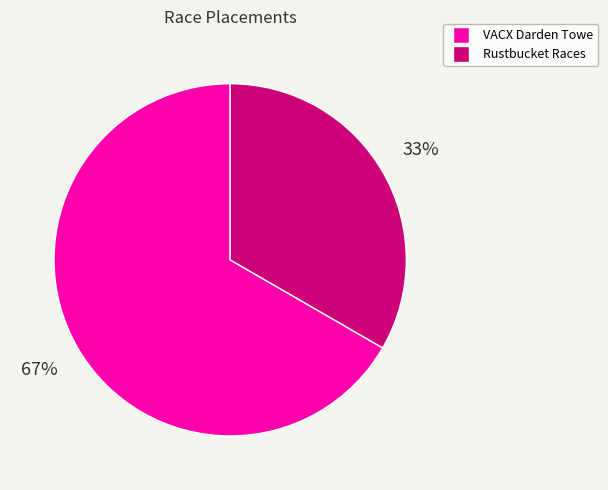

Rank the categories by value from highest to lowest.

VACX Darden Towe, Rustbucket Races